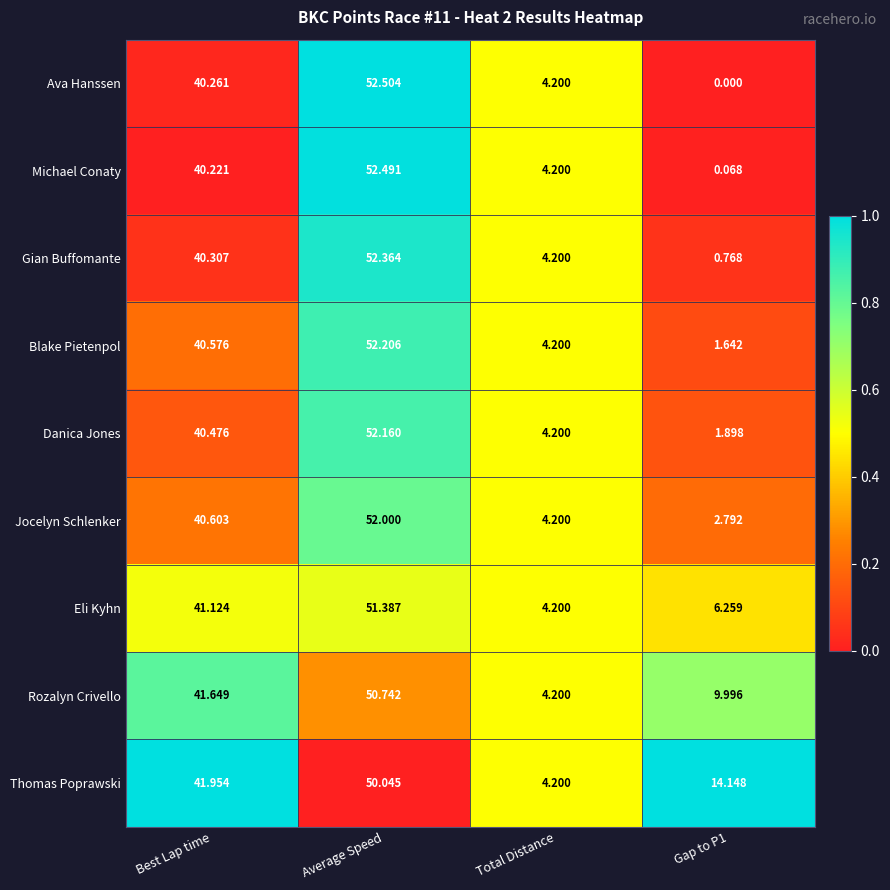

Is the value of Eli Kyhn at Best Lap time greater than the value of Jocelyn Schlenker at Best Lap time?

Yes